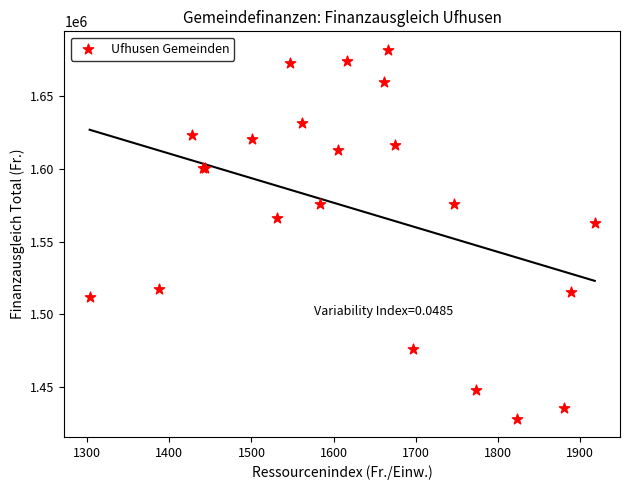

What Y value in the scatter plot is closest to 1555052?

1562616